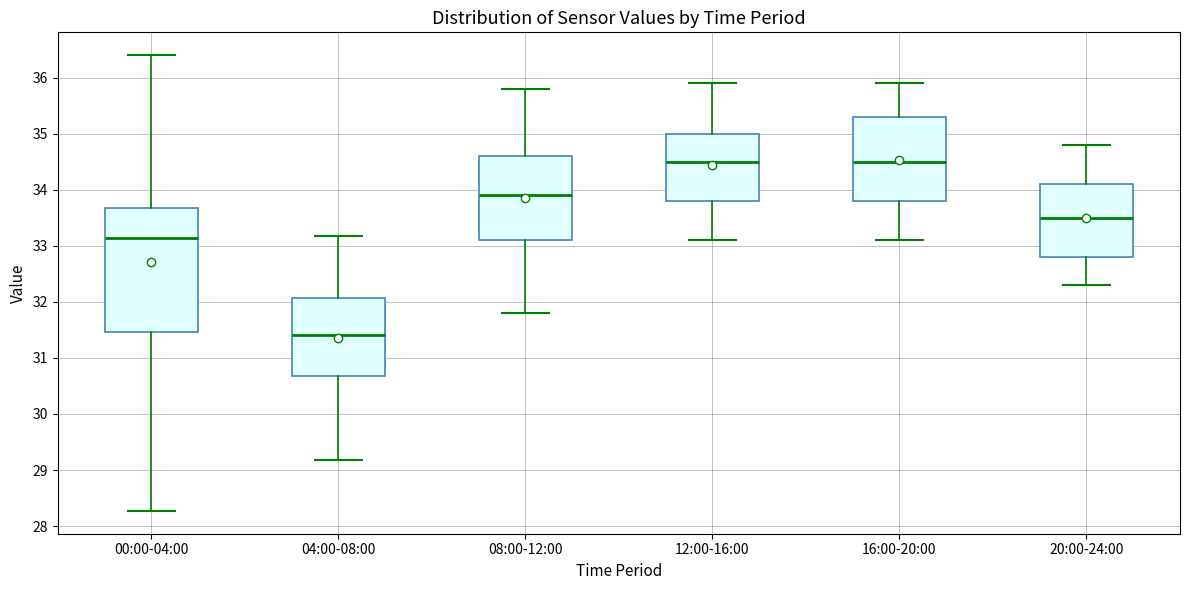

Reading left to right, transcribe this box plot: for each box, give where its median line is, the range the box spans, and where its two whiskers end, as read against the y-axis. The values are not printed on the chart, so give them approximately, as read against the axis.

00:00-04:00: median 33.1, box 31.5 to 33.7, whiskers 28.3 to 36.4
04:00-08:00: median 31.4, box 30.7 to 32.1, whiskers 29.2 to 33.2
08:00-12:00: median 33.9, box 33.1 to 34.6, whiskers 31.8 to 35.8
12:00-16:00: median 34.5, box 33.8 to 35.0, whiskers 33.1 to 35.9
16:00-20:00: median 34.5, box 33.8 to 35.3, whiskers 33.1 to 35.9
20:00-24:00: median 33.5, box 32.8 to 34.1, whiskers 32.3 to 34.8